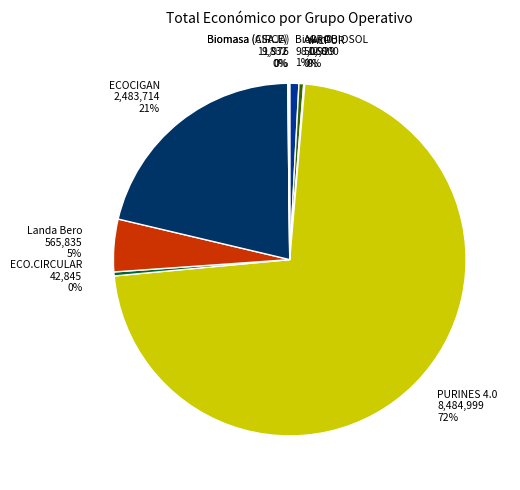

To the nearest percent, what is the average slice percentage?

11%